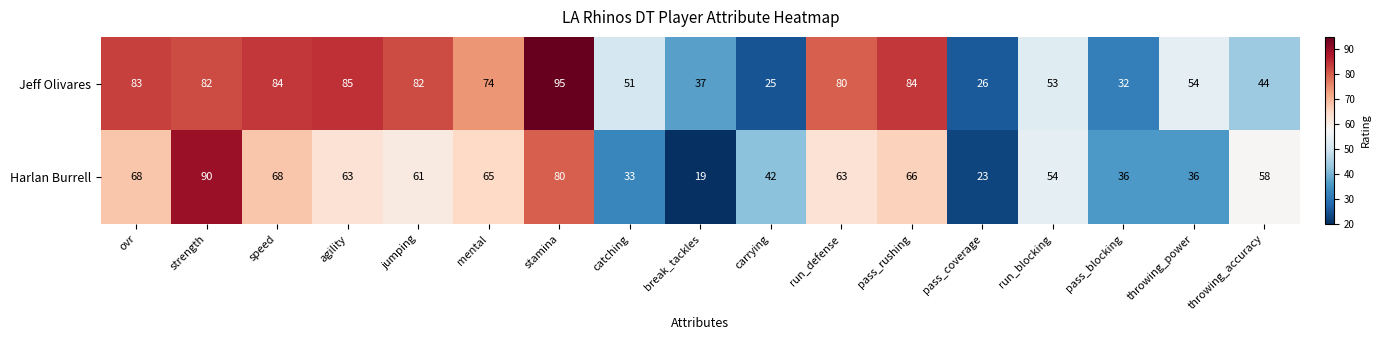

Where is Jeff Olivares nearest to the value 60?

throwing_power